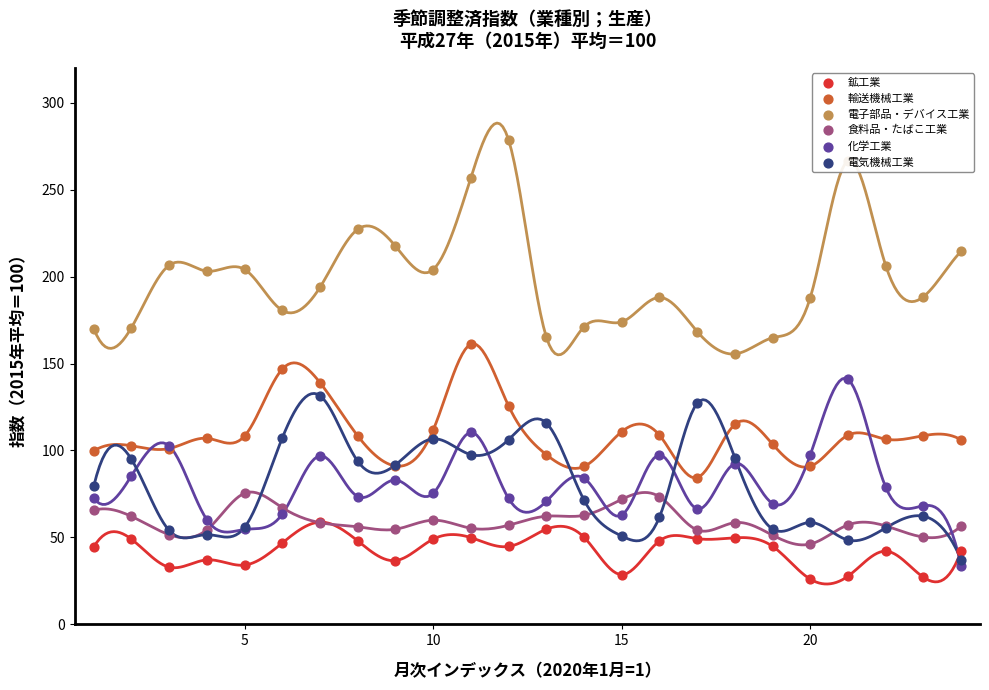

Which series reaches the maximum Y coordinate?

電子部品・デバイス工業